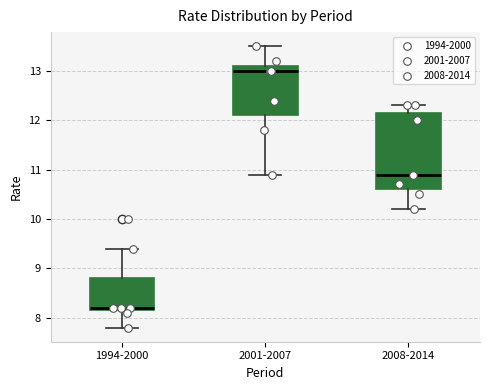

Where does the lower whisker of the box for 2001-2007 end on the y-axis? The values are not printed on the chart, so give them approximately, as read against the axis.

10.9